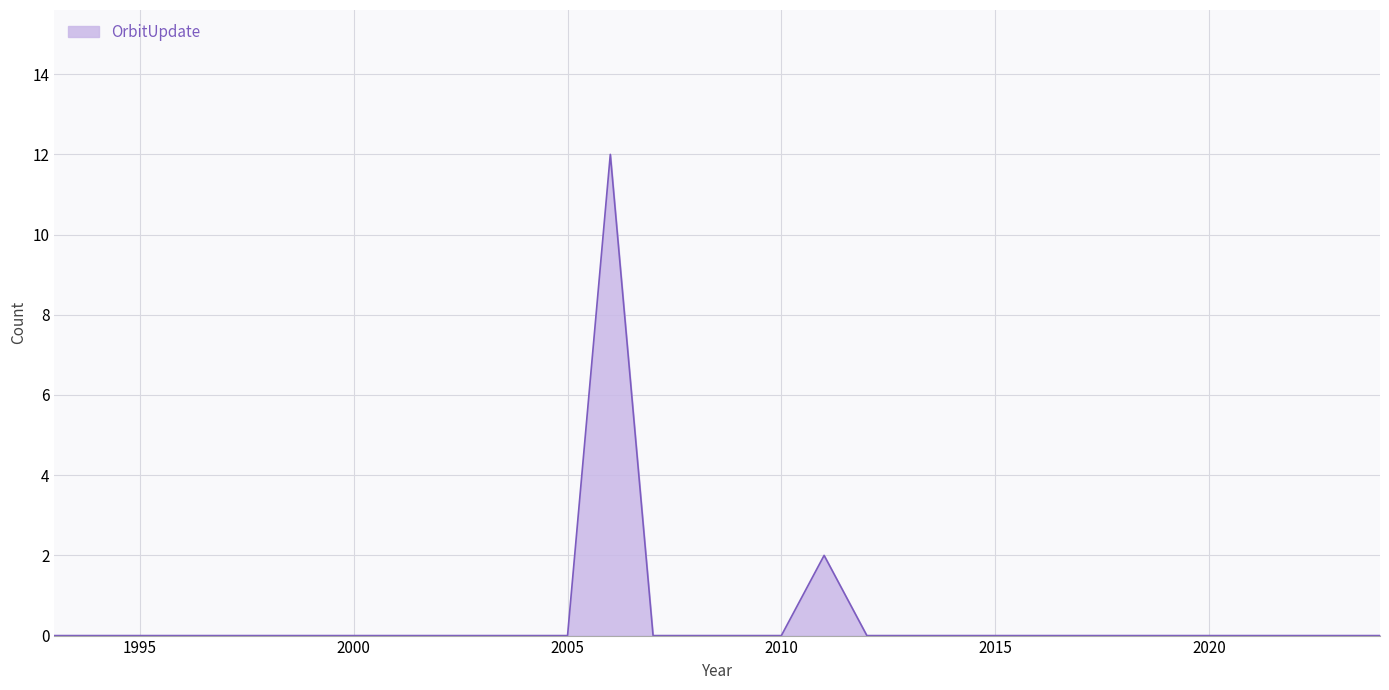

What is the difference between the maximum and minimum values?

12